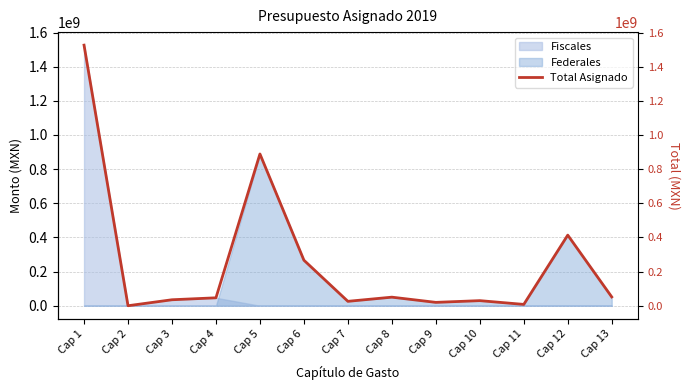

How many data points are less than 46431239?

6